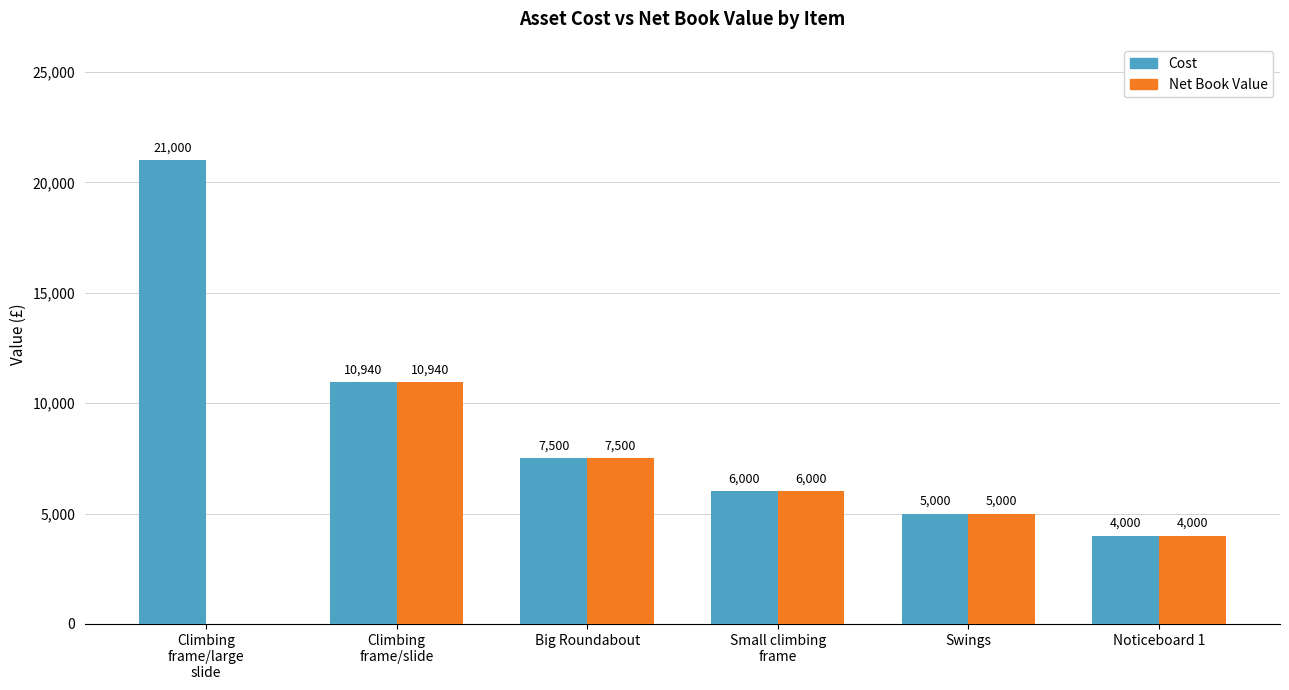

At which label does Net Book Value first exceed 6000?

Climbing
frame/slide